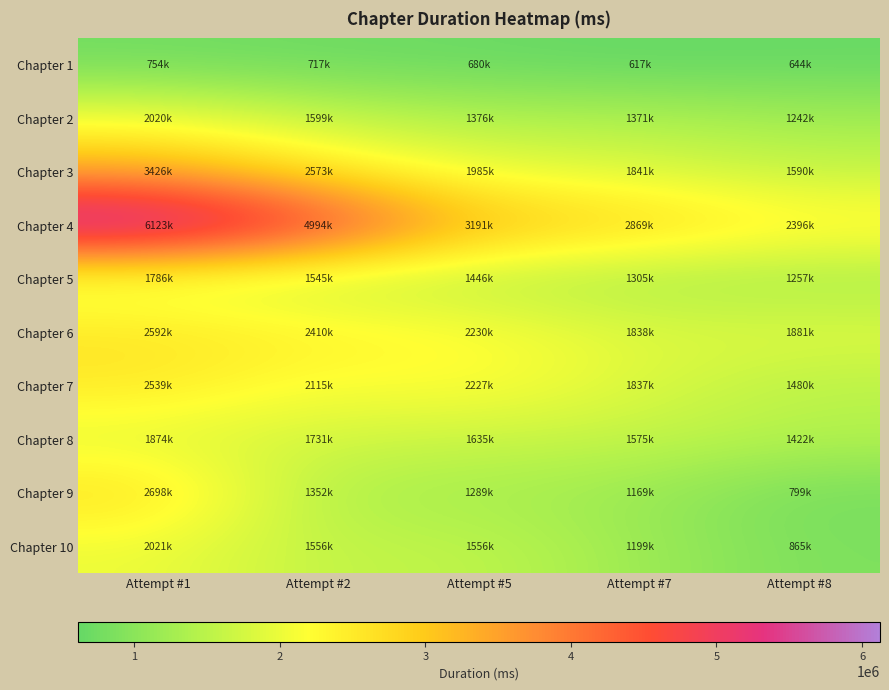

Which series changed the most between Attempt #7 and Attempt #8?

Chapter 4